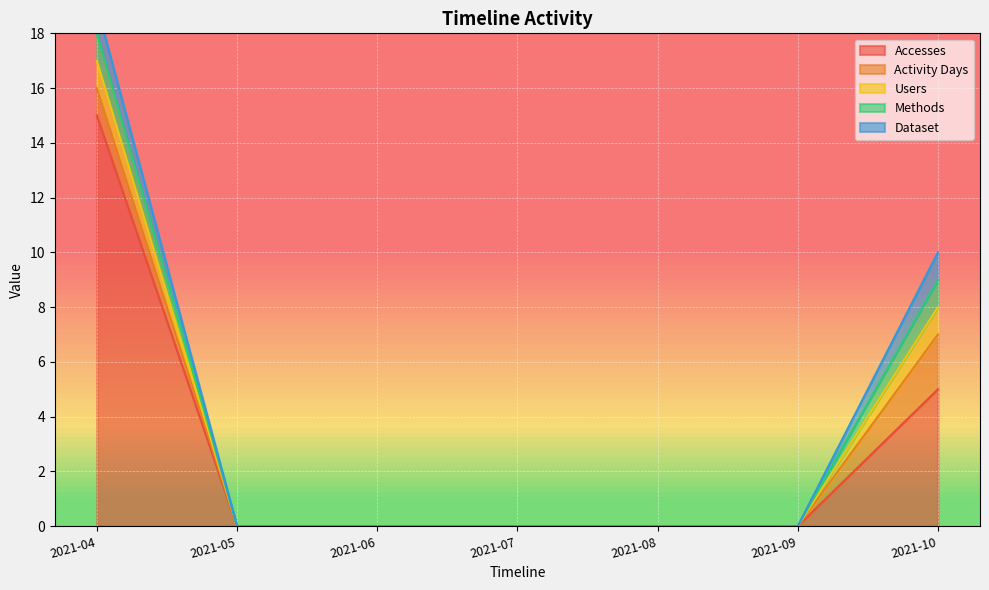

What is the value of the Activity Days point at the 1st from the left?

1